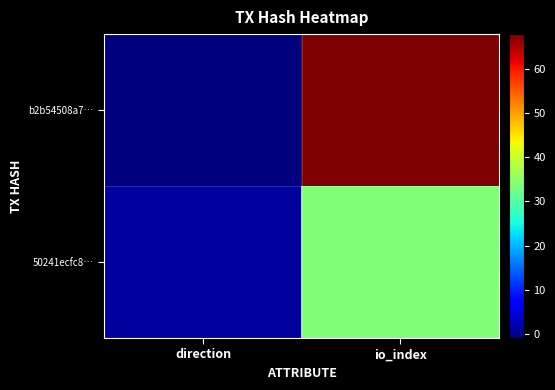

Reading right to left, transcribe all the data shown in this chart.

b2b54508a7…: io_index=68	direction=-1
50241ecfc8…: io_index=34	direction=1